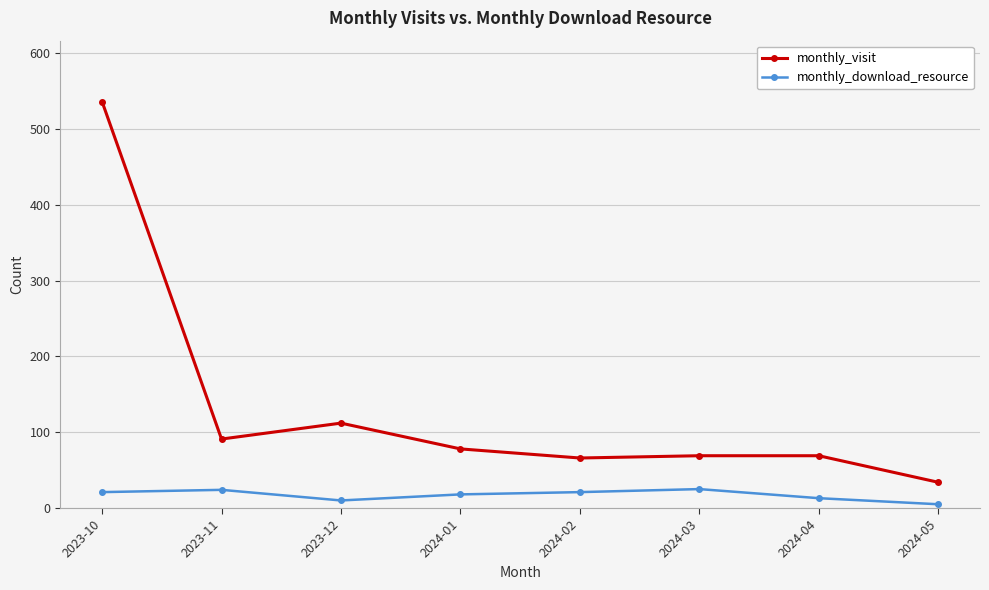

At which label does monthly_visit first exceed 78?

2023-10